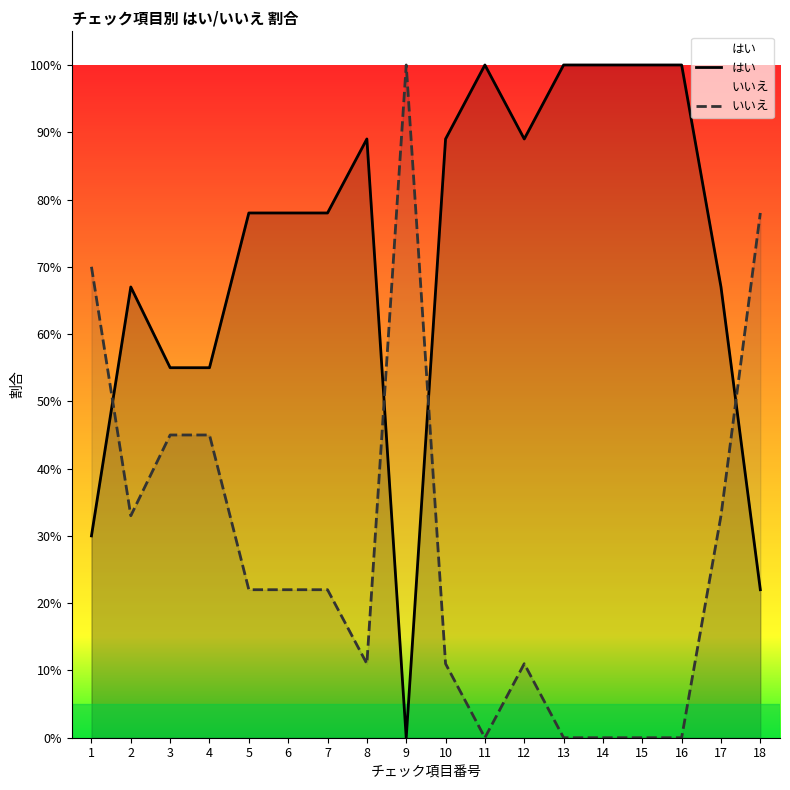

Reading left to right, what are all the values shown in this chart?

はい: 0.3	0.7	0.6	0.6	0.8	0.8	0.8	0.9	0.0	0.9	1.0	0.9	1.0	1.0	1.0	1.0	0.7	0.2
いいえ: 0.7	0.3	0.5	0.5	0.2	0.2	0.2	0.1	1.0	0.1	0.0	0.1	0.0	0.0	0.0	0.0	0.3	0.8